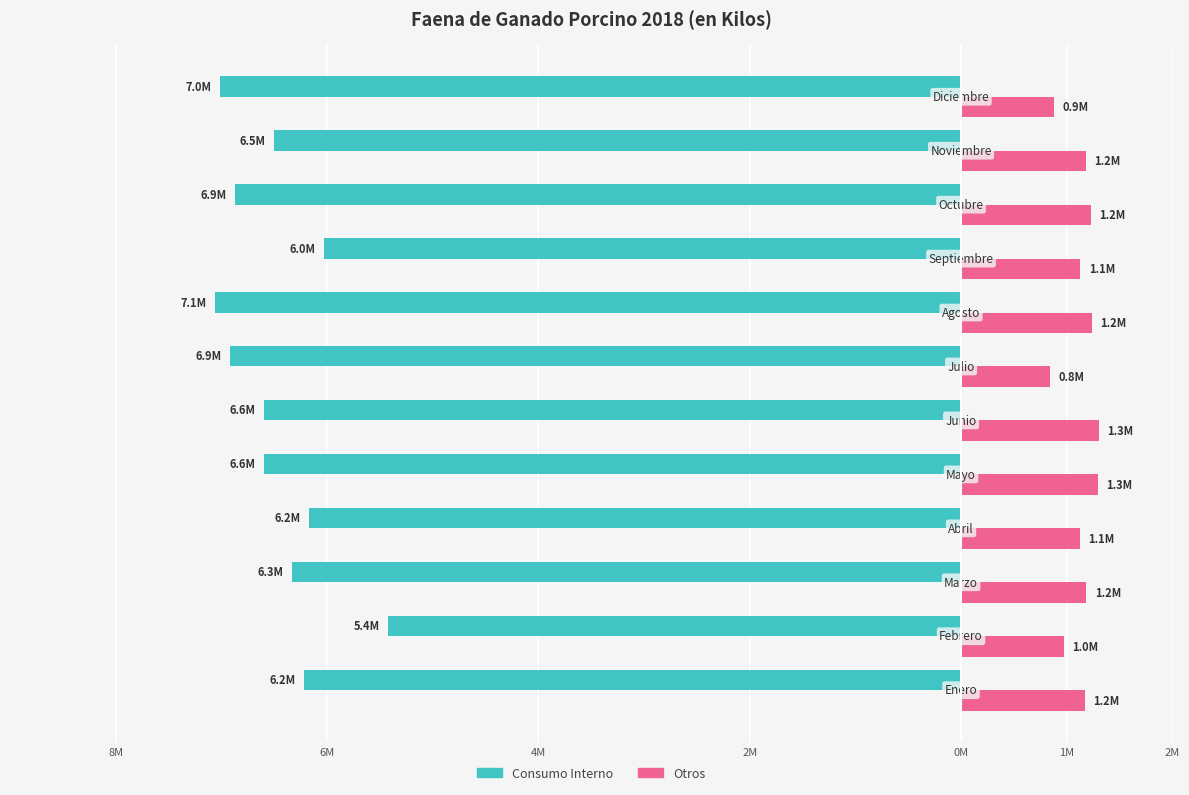

What are all the series names shown in the legend?

Consumo Interno, Otros